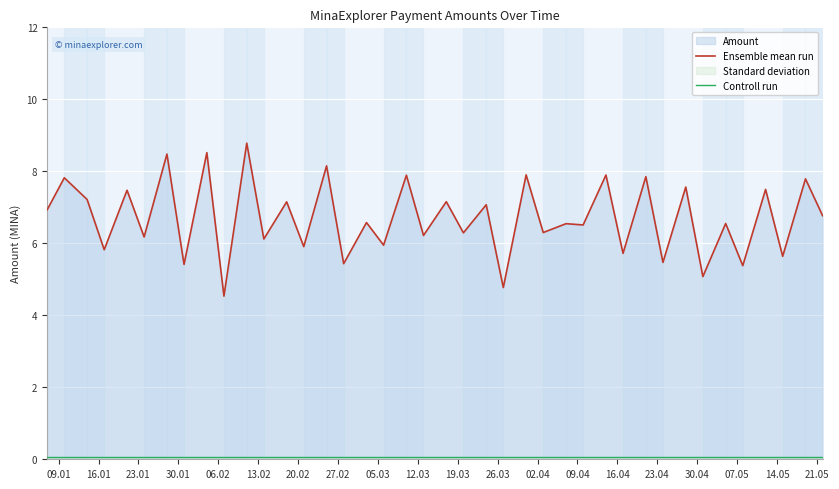

Rank the series by their average value, from lowest to highest.

Controll run, Ensemble mean run